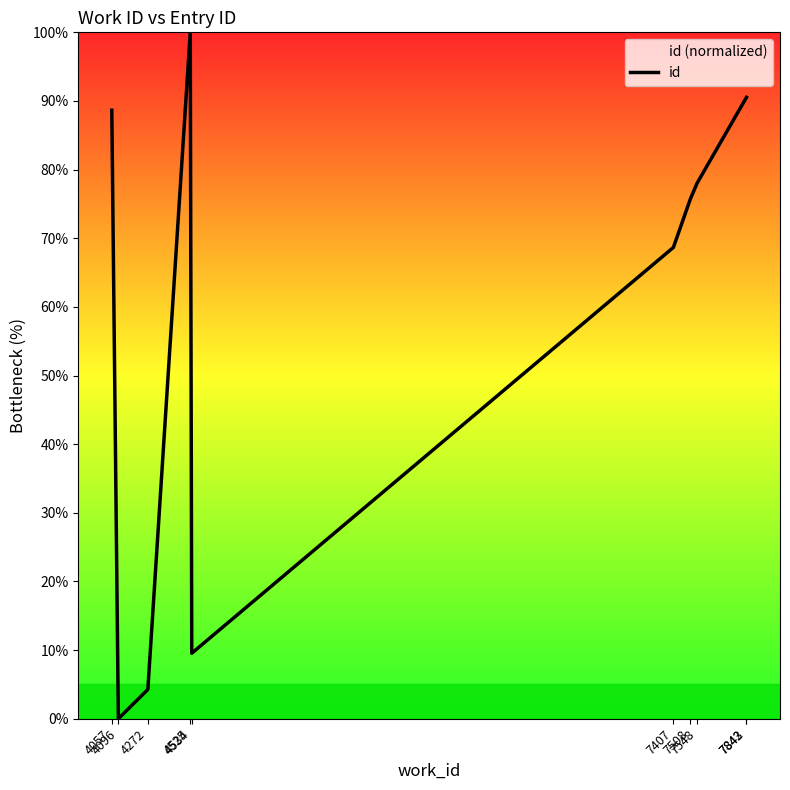

The value at 7508 is 75.7. True or false?

True